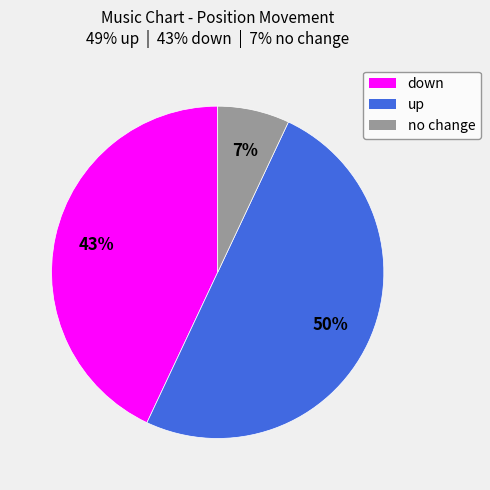

To the nearest percent, what is the average slice percentage?

33%